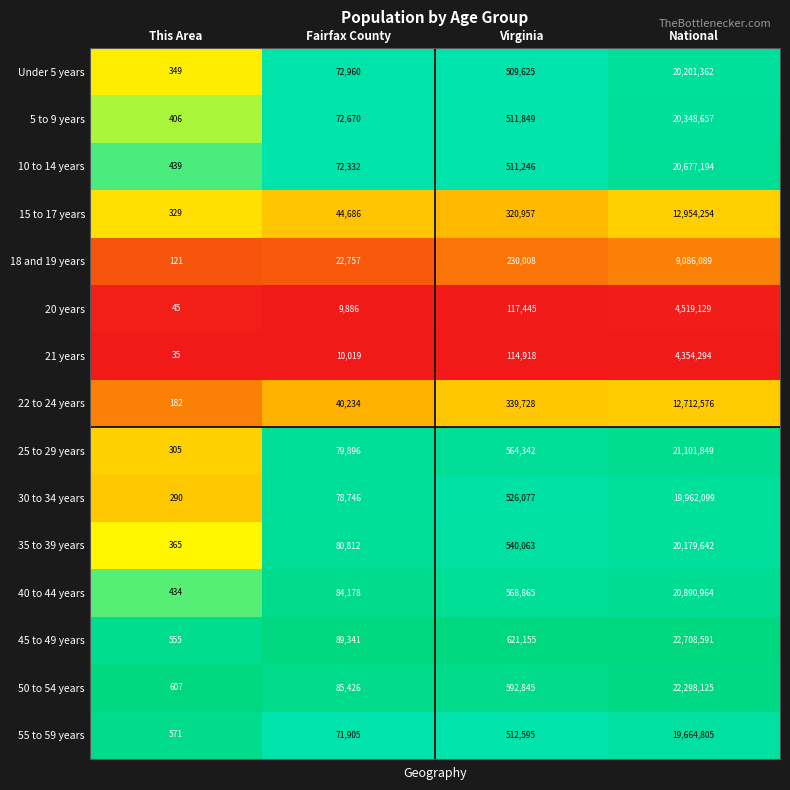

The value of 10 to 14 years at National is 20677194. True or false?

True